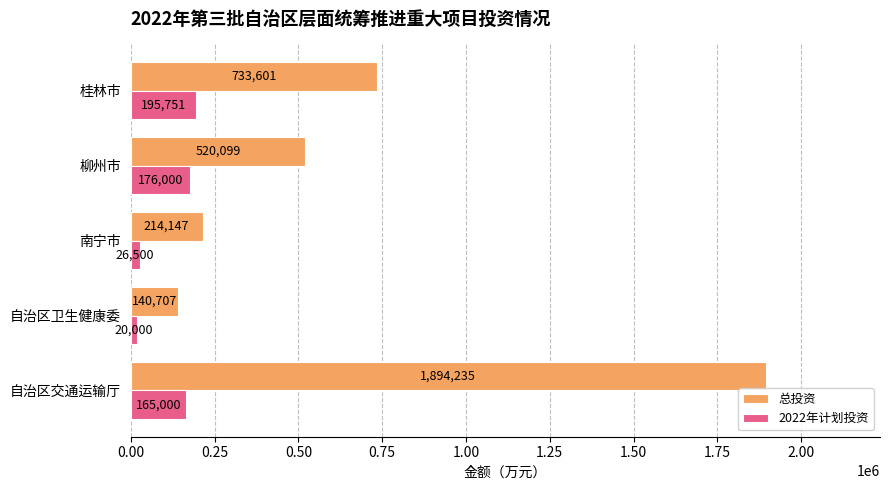

What is the lowest value of the 2022年计划投资 series?

20000.0